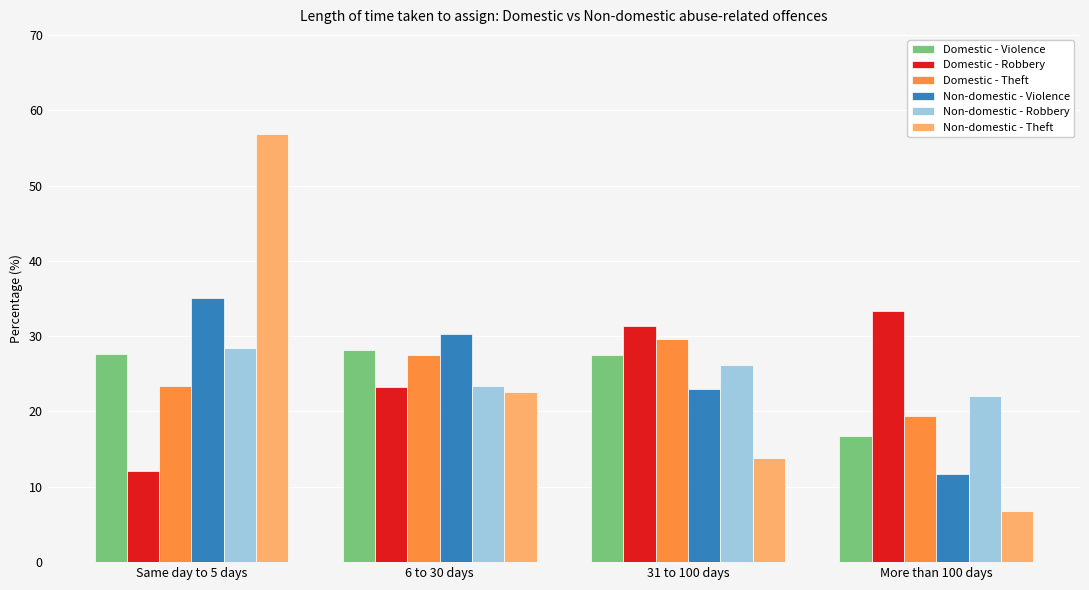

The value of Non-domestic - Robbery at Same day to 5 days is 28.4. True or false?

True